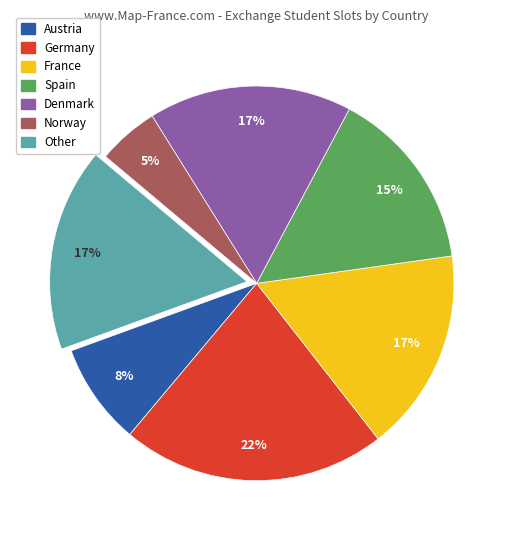

To the nearest percent, what percentage of the pie is Germany?

22%